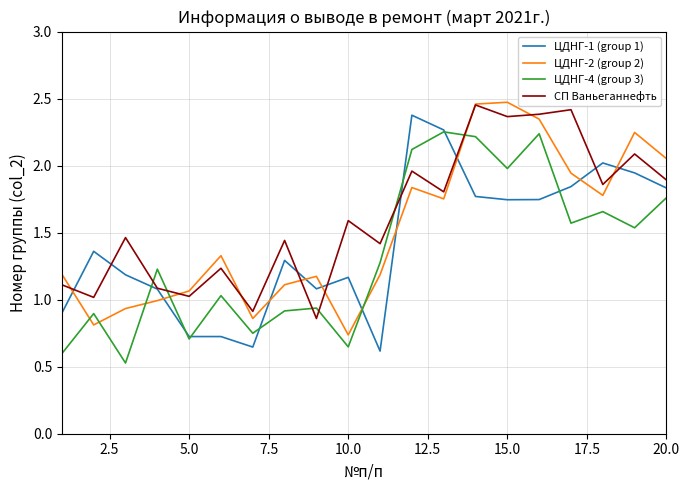

Rank the series by their average value, from lowest to highest.

ЦДНГ-4 (group 3), ЦДНГ-1 (group 1), ЦДНГ-2 (group 2), СП Ваньеганнефть